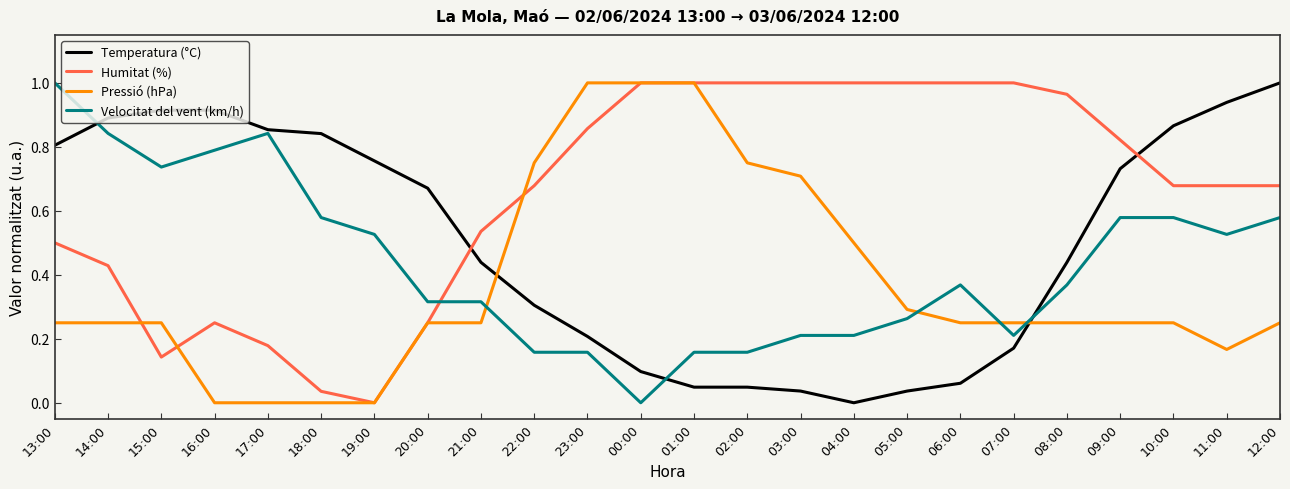

The Temperatura (°C) series shows 1.5 at 14:00. True or false?

False